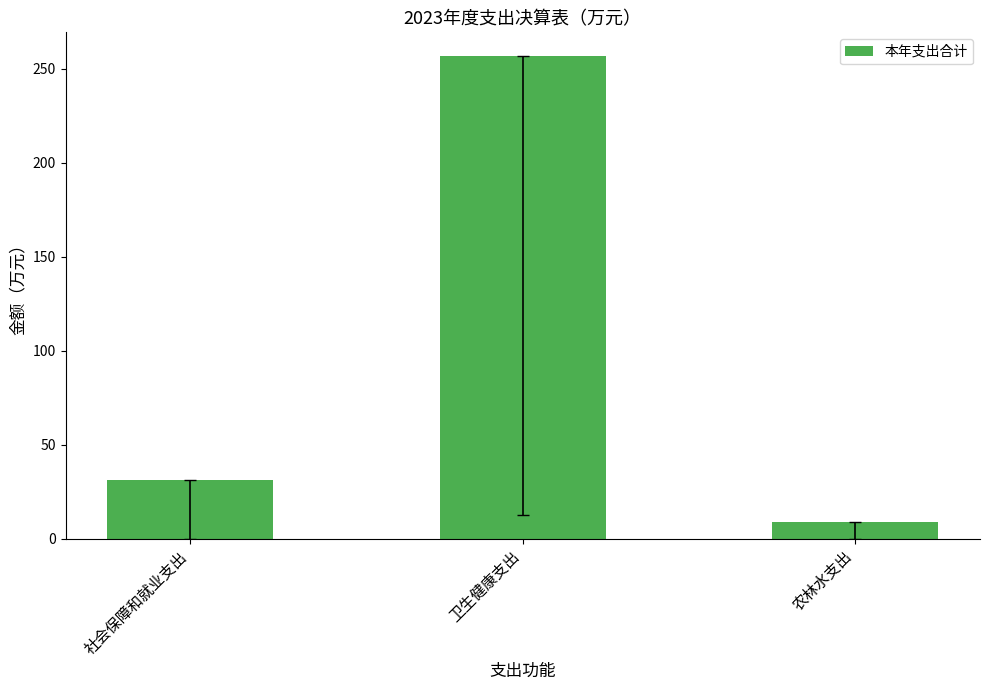

Which label corresponds to the largest value in the chart?

卫生健康支出